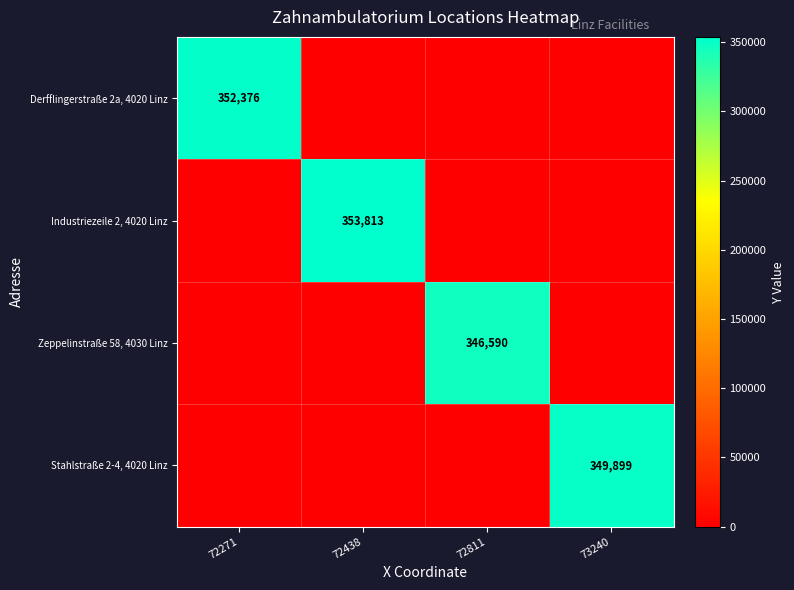

True or false: Industriezeile 2, 4020 Linz has a value of 353813 at 72438.

True